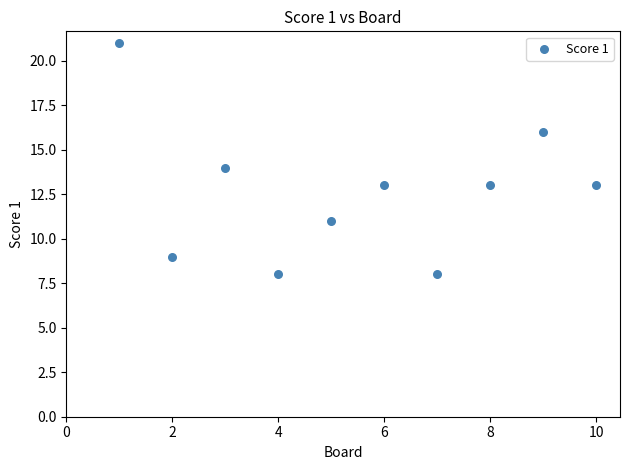

What is the range of Y values (max minus min)?

13